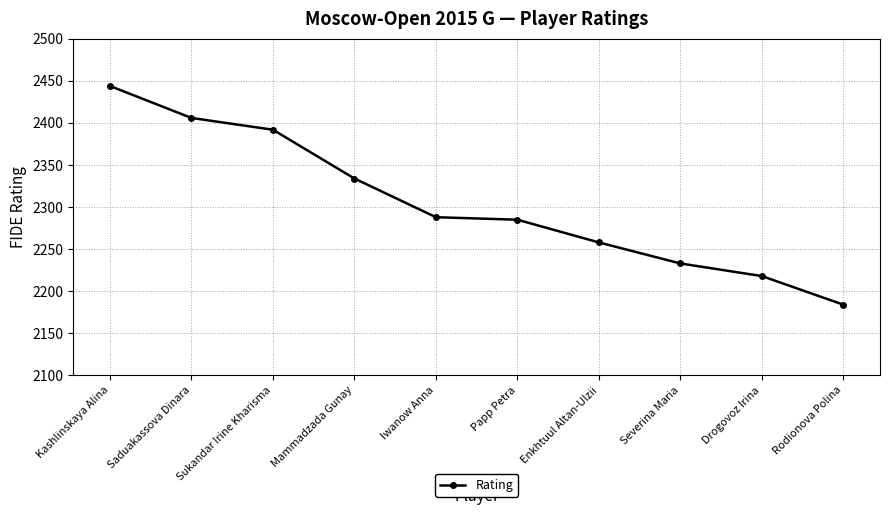

Is it true that the value at Mammadzada Gunay is 2334?

True